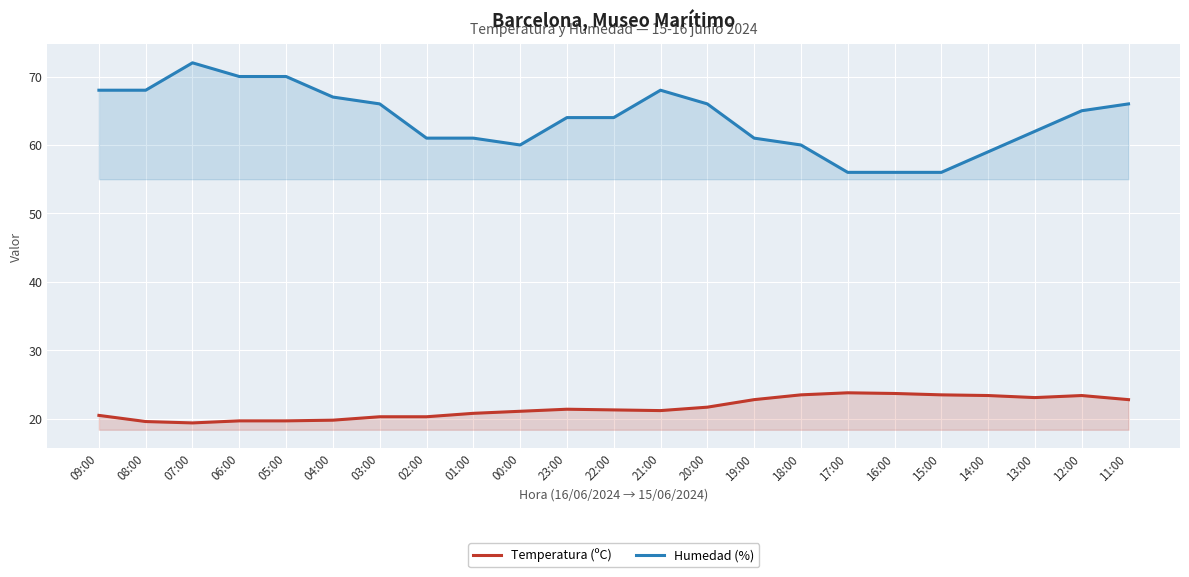

Is it true that Humedad (%) equals 64.0 at 23:00?

True